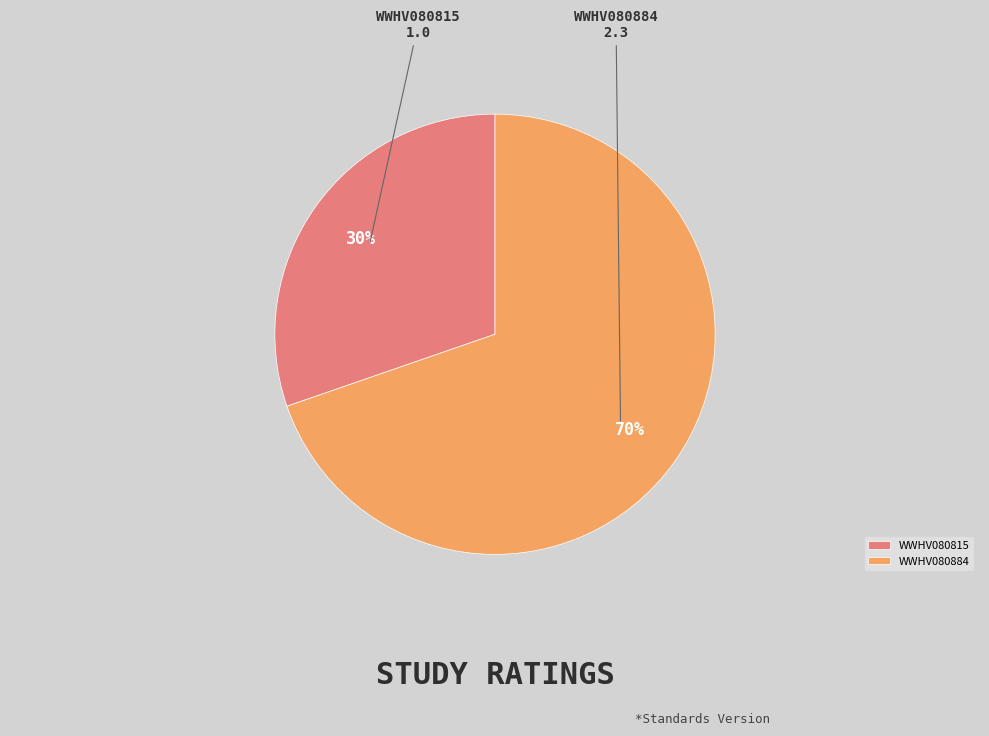

To the nearest percent, what percentage of the pie is WWHV080815?

30%